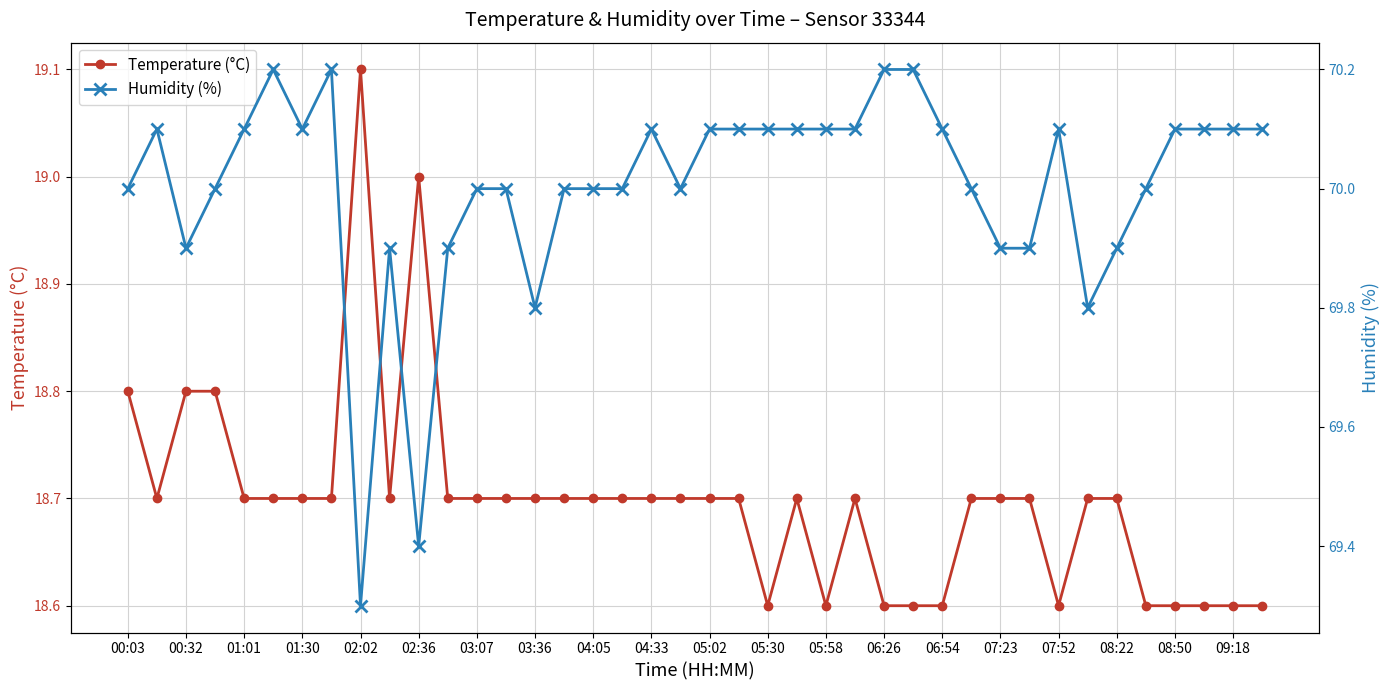

At how many categories does at least one series exceed 26?

40